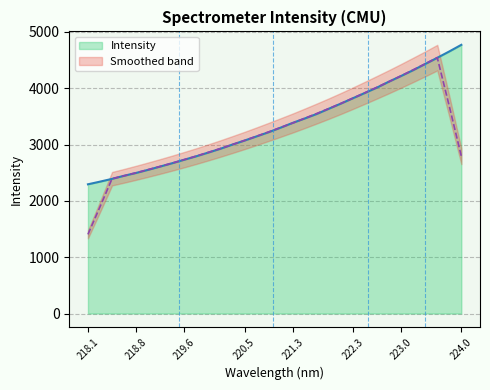

What is the lowest value of the Intensity series?

2293.8